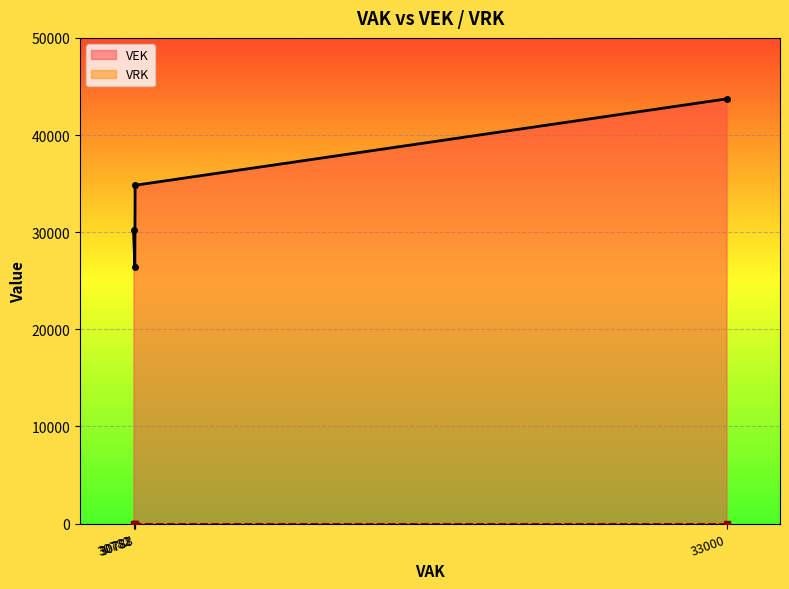

At which category is the sum across all series the highest?

33000